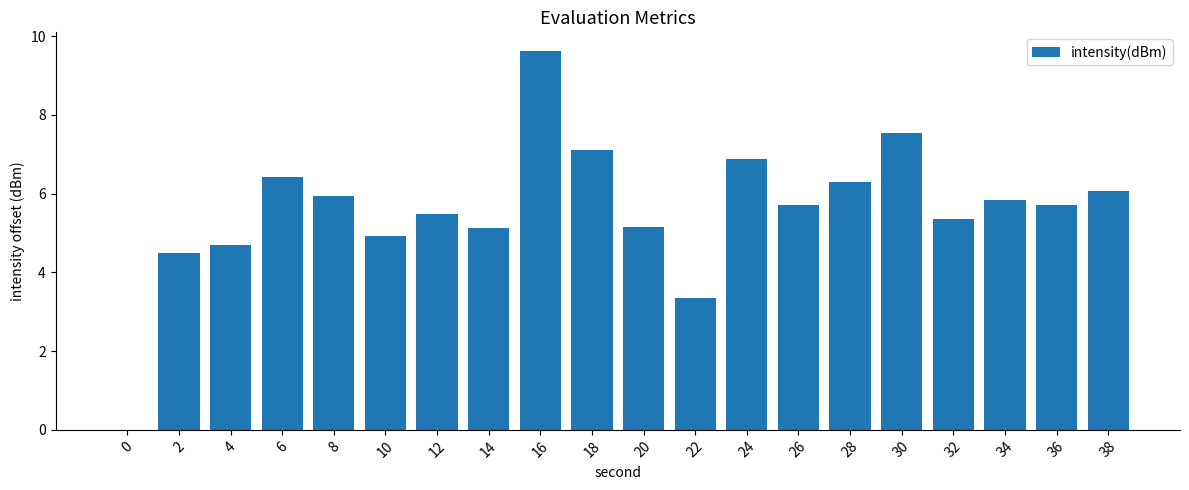

What is the sum of the values at 20 and 28?

11.5